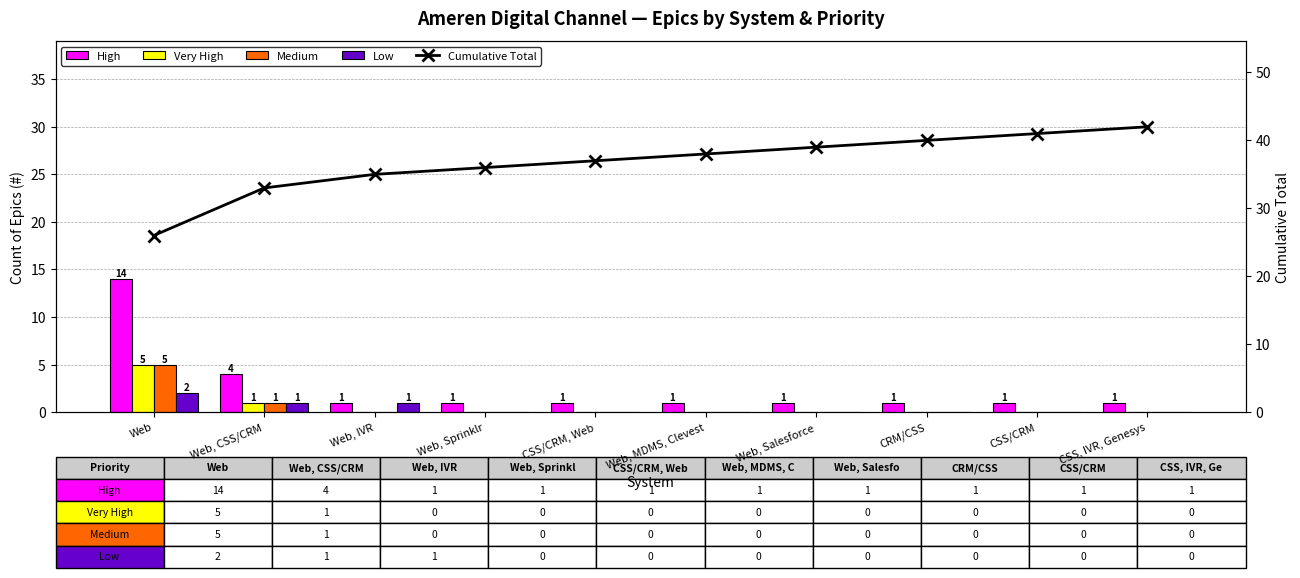

What is the spread (max minus min) of values at Web, CSS/CRM?

32